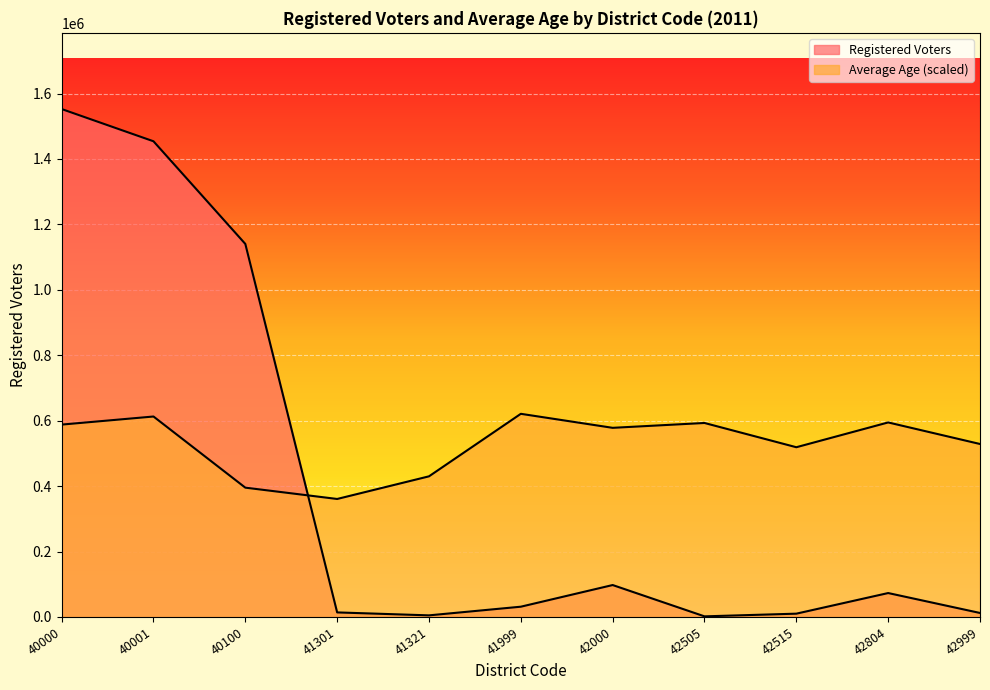

At how many categories does at least one series exceed 1469640?

1